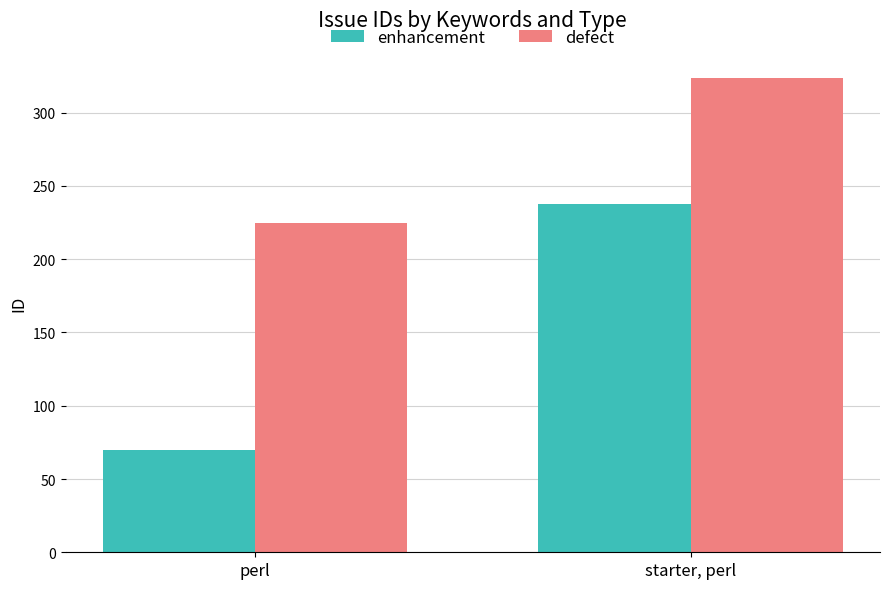

Reading left to right, extract all data points from this chart.

enhancement: perl=70	starter, perl=238
defect: perl=225	starter, perl=324